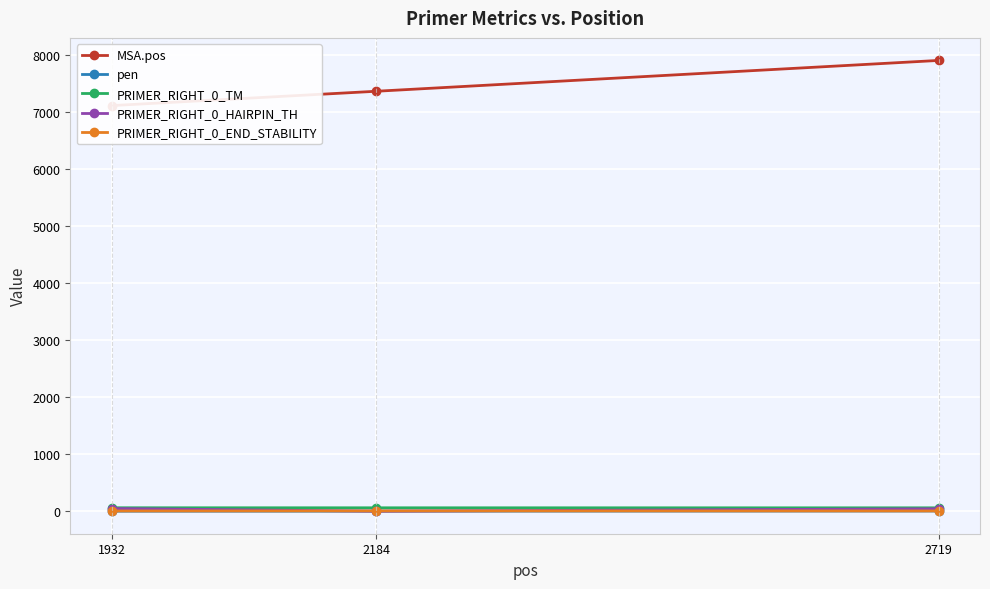

Is the value of PRIMER_RIGHT_0_TM at 2719 greater than the value of pen at 1932?

Yes